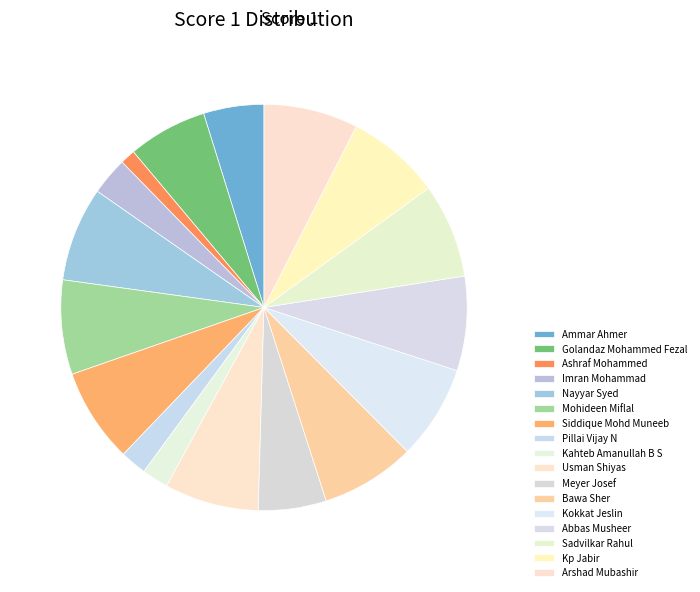

What is the largest slice in the pie chart?

Nayyar Syed